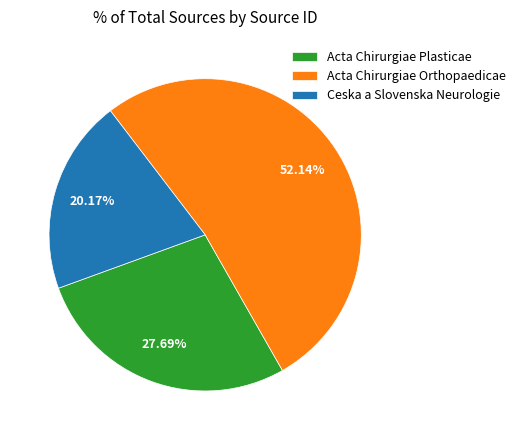

Do Acta Chirurgiae Orthopaedicae and Ceska a Slovenska Neurologie together represent more than half of the pie?

Yes